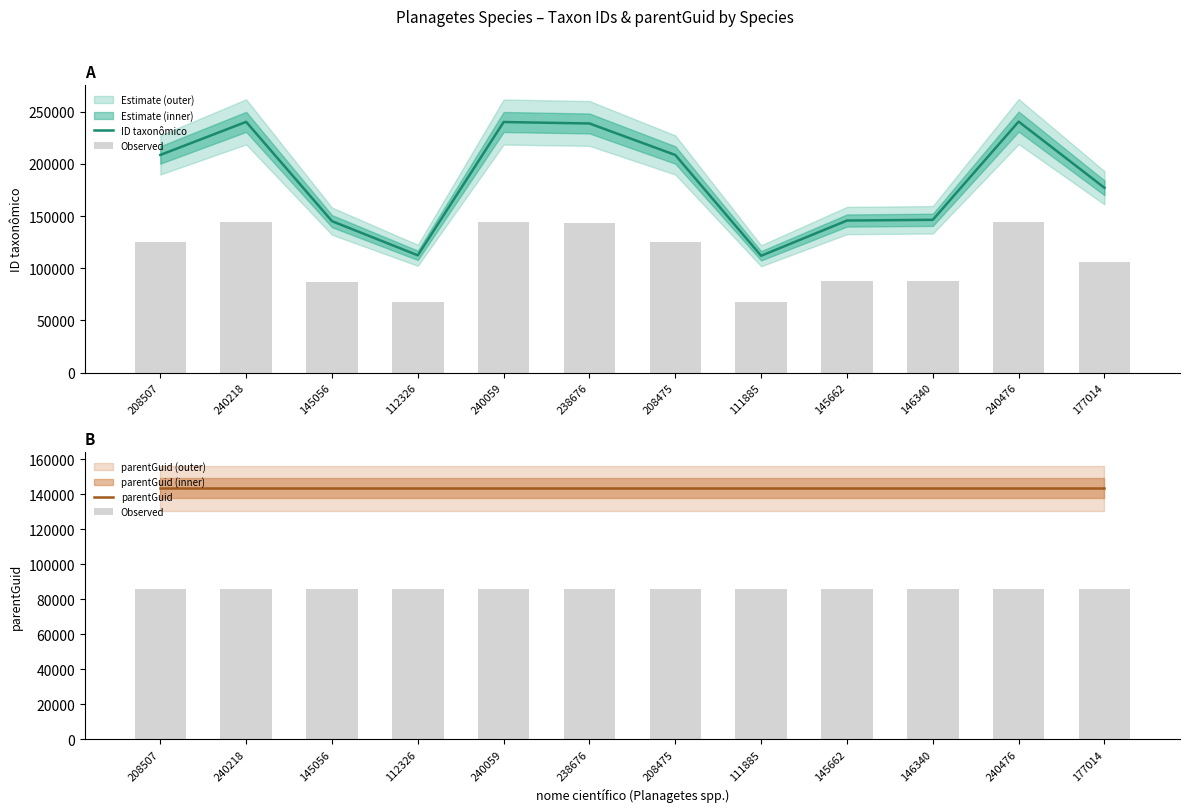

What is the sum of the Observed values at 146340 and 145056?

172257.6